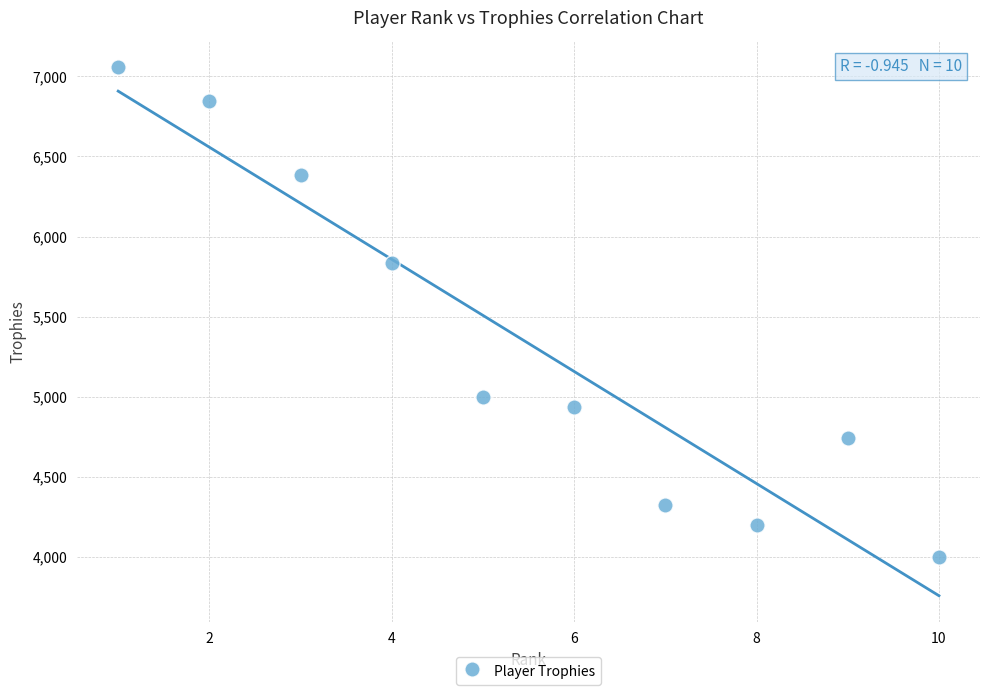

What is the average X value?

6